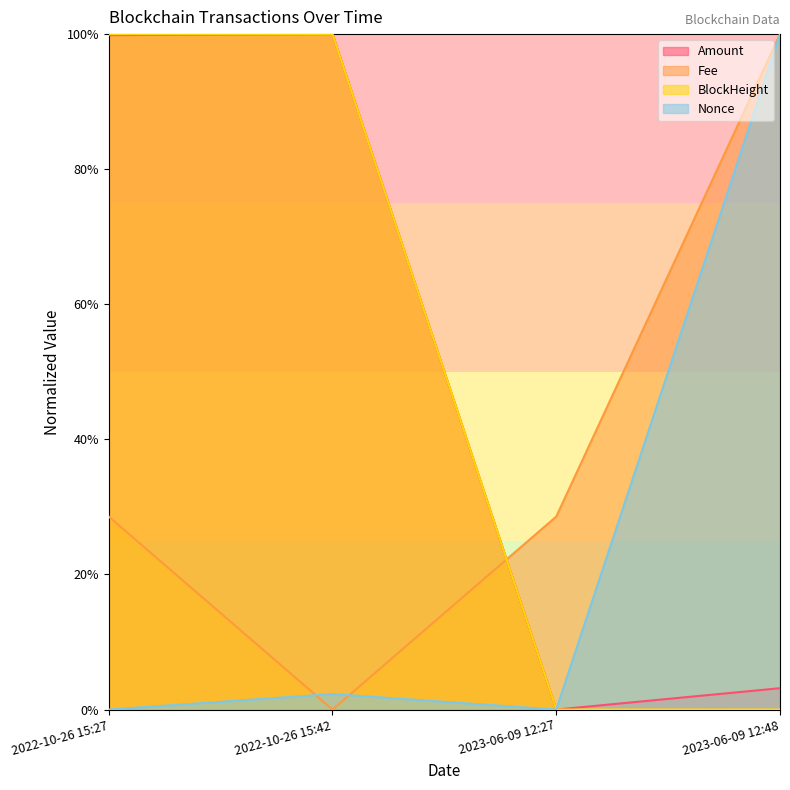

True or false: Amount has a value of 168.8 at 2022-10-26 15:42.

False